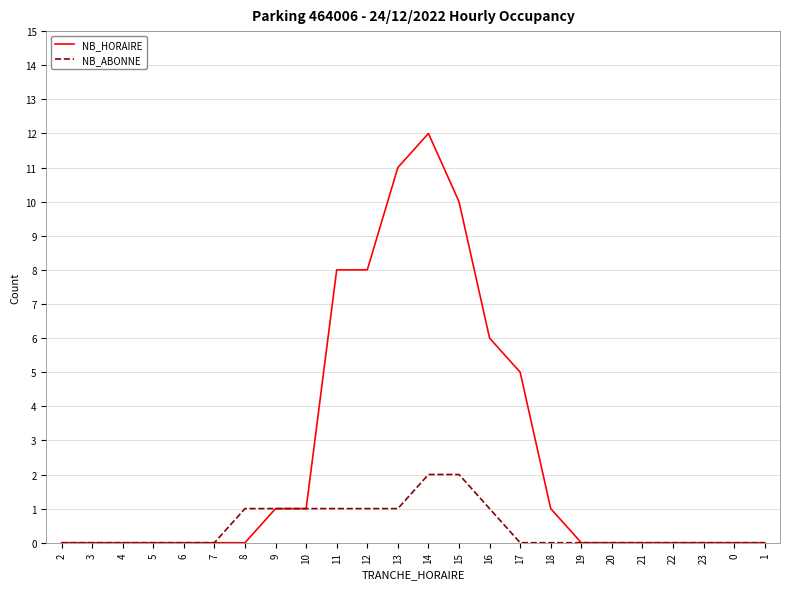

Rank the series by their average value, from highest to lowest.

NB_HORAIRE, NB_ABONNE